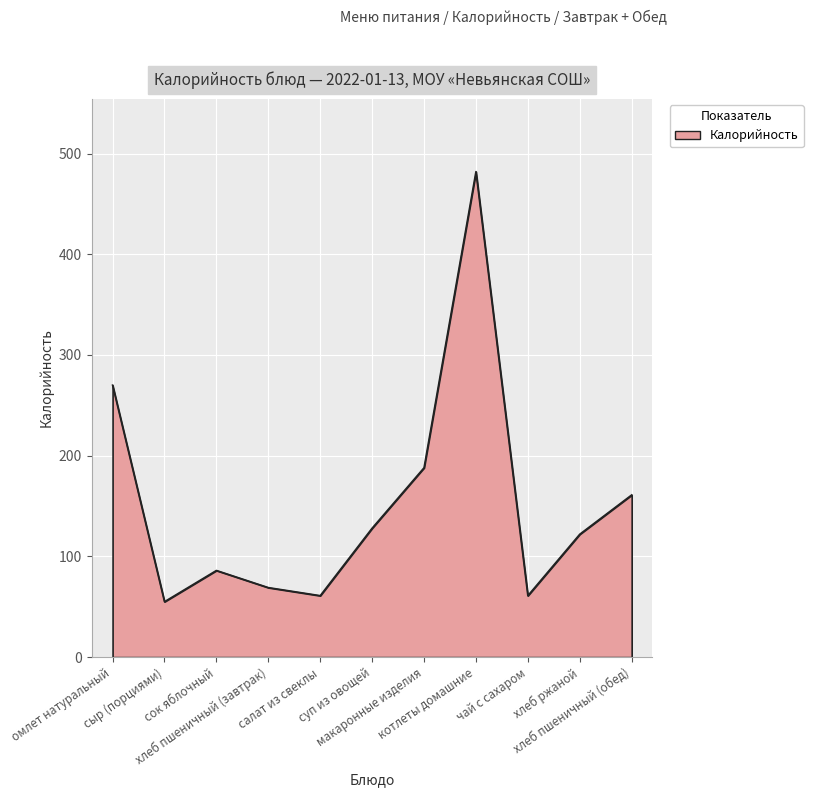

What is the difference between the maximum and minimum values?

427